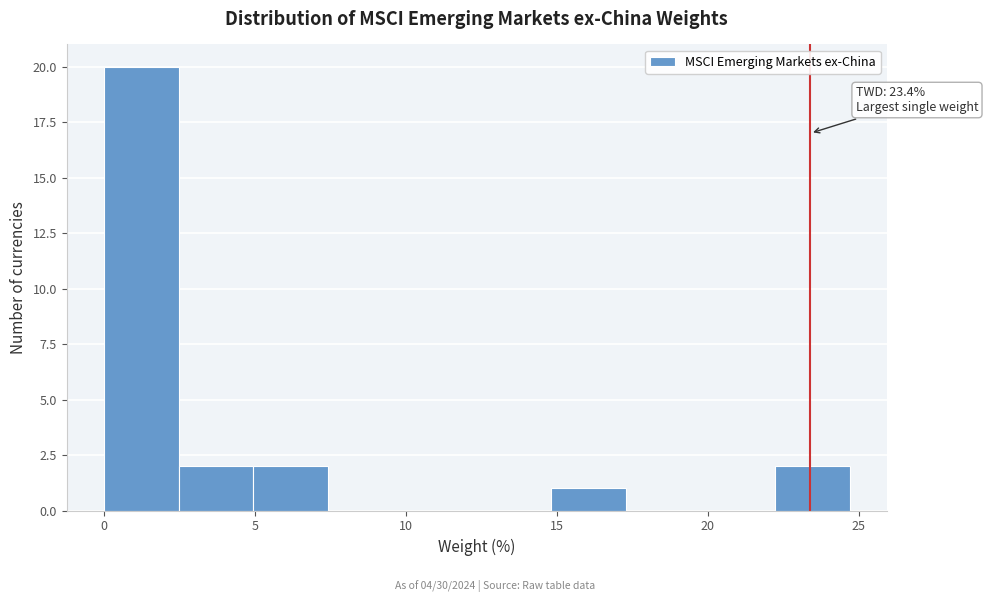

Which range on the x-axis has the tallest bar?

0.0 to 2.5